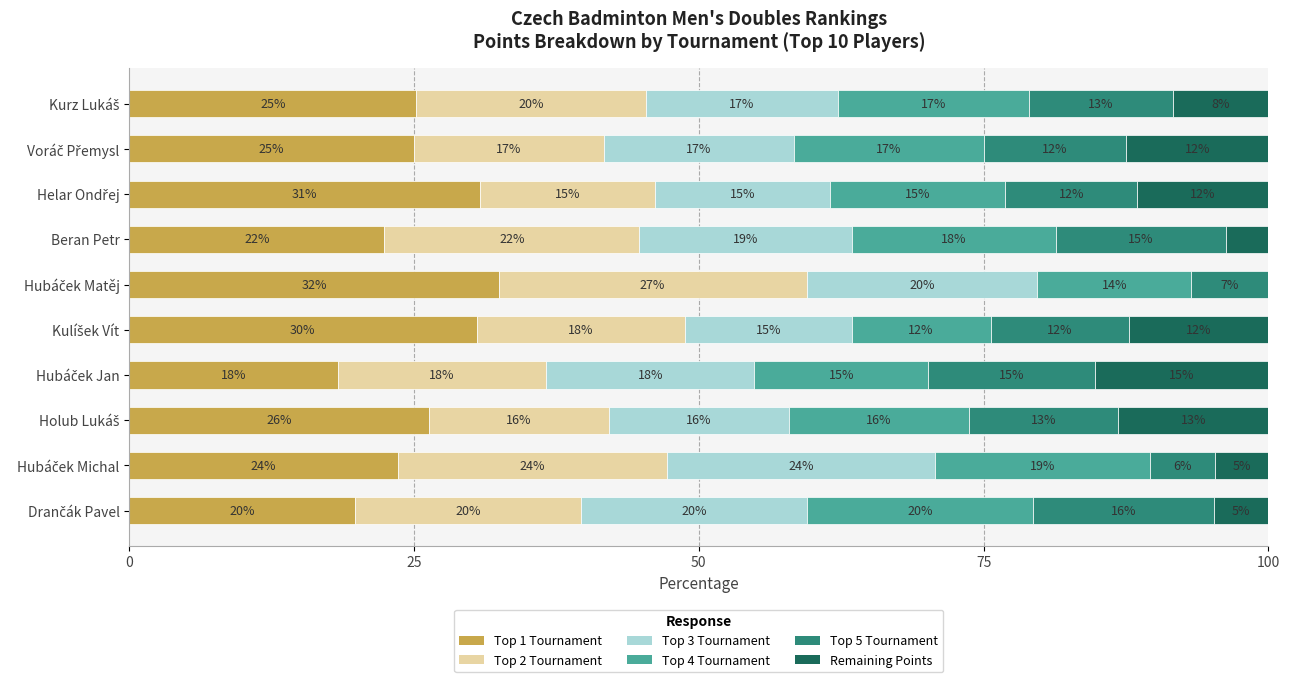

What are all the series names shown in the legend?

Top 1 Tournament, Top 2 Tournament, Top 3 Tournament, Top 4 Tournament, Top 5 Tournament, Remaining Points